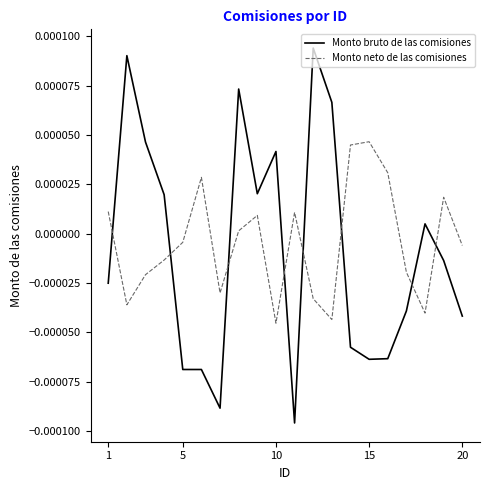

After their last crossing, which series has the higher values: Monto neto de las comisiones or Monto bruto de las comisiones?

Monto neto de las comisiones